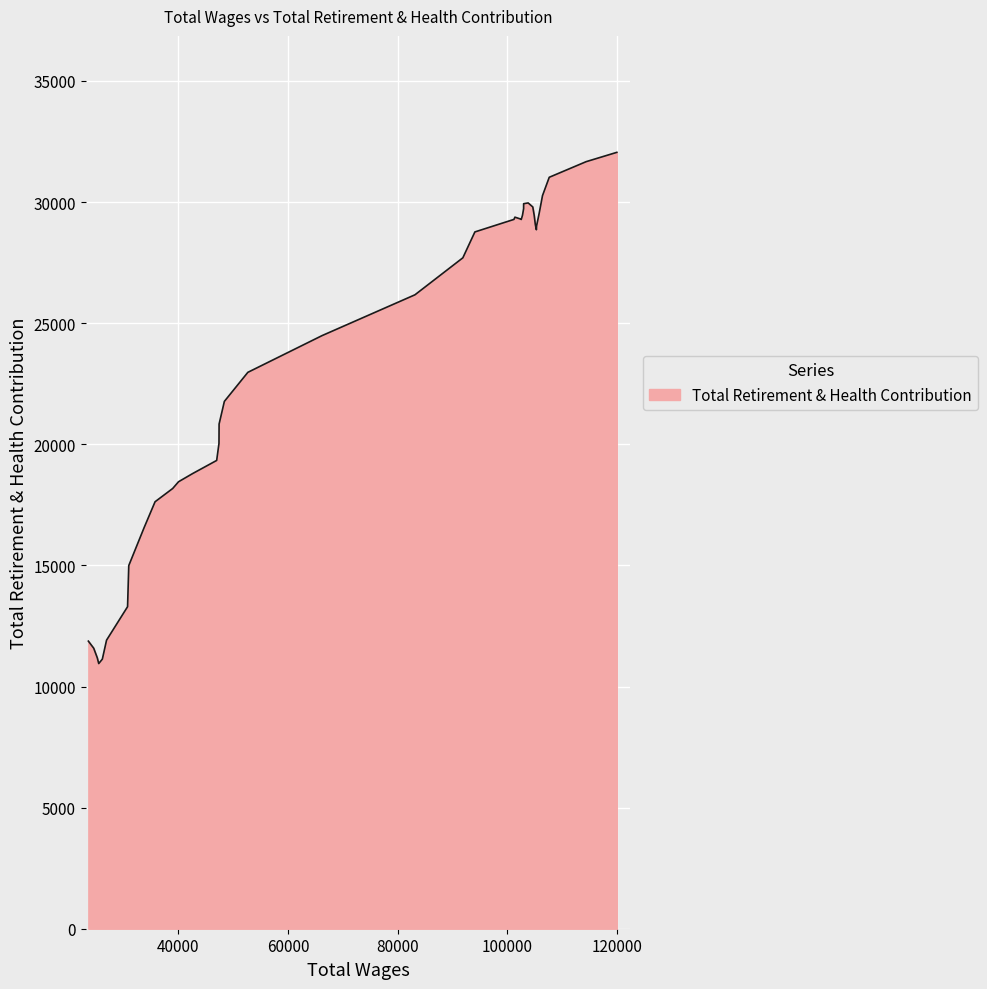

What is the minimum value shown in the chart?

10947.6